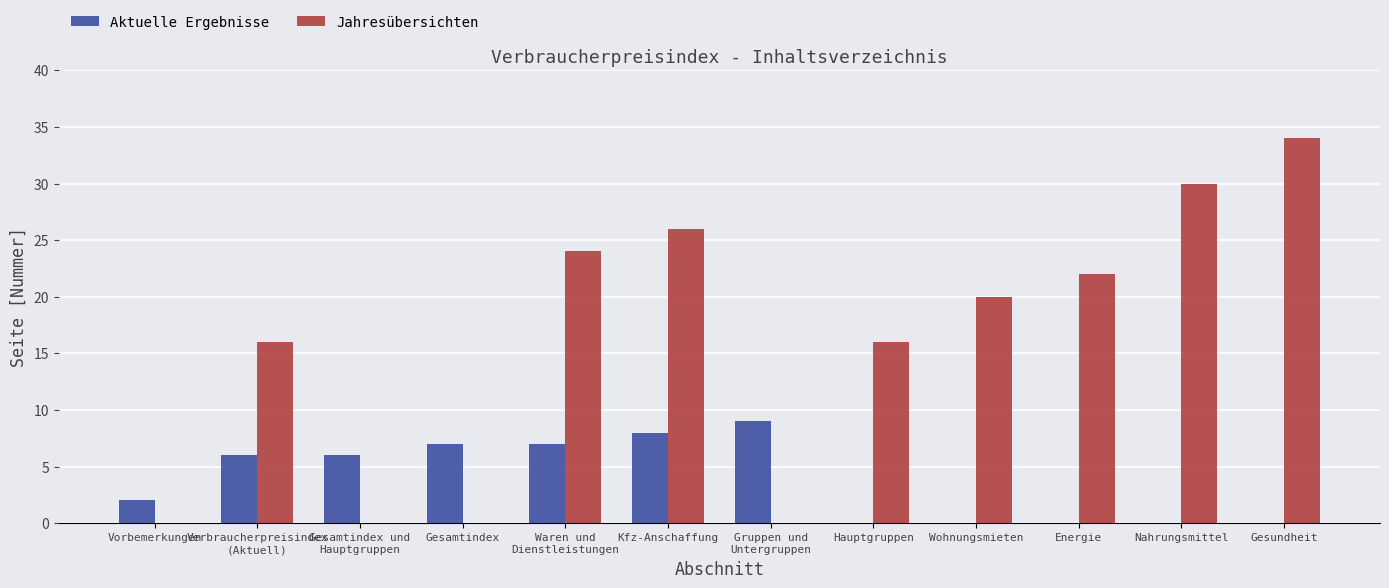

Is it true that Aktuelle Ergebnisse equals 0 at Hauptgruppen?

True